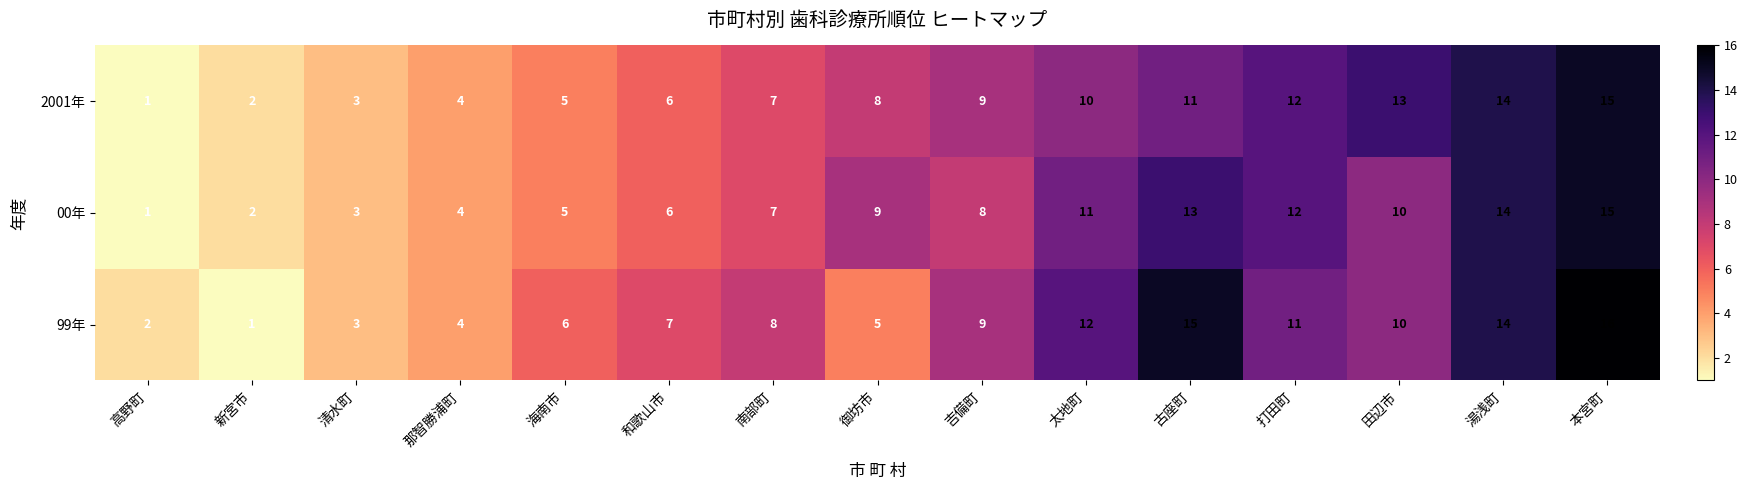

Count the number of data series in this chart.

3